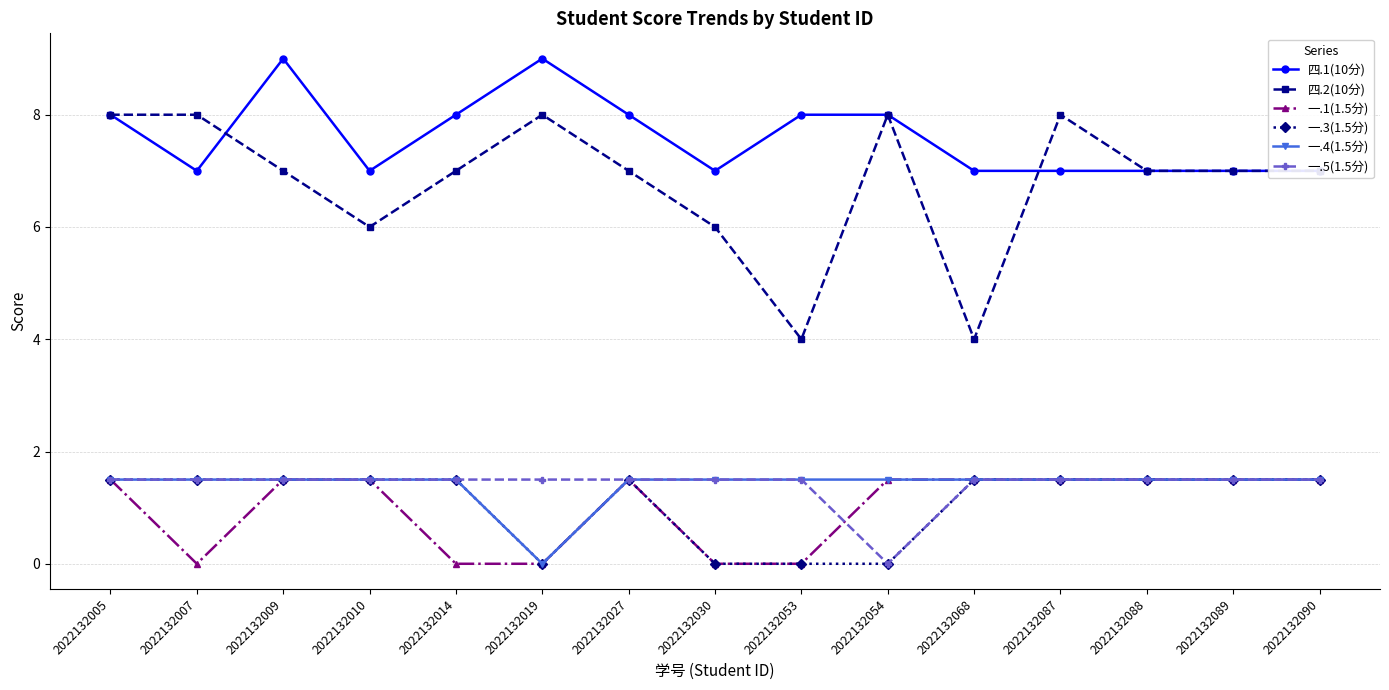

How many values in the 一.3(1.5分) series exceed 1?

11